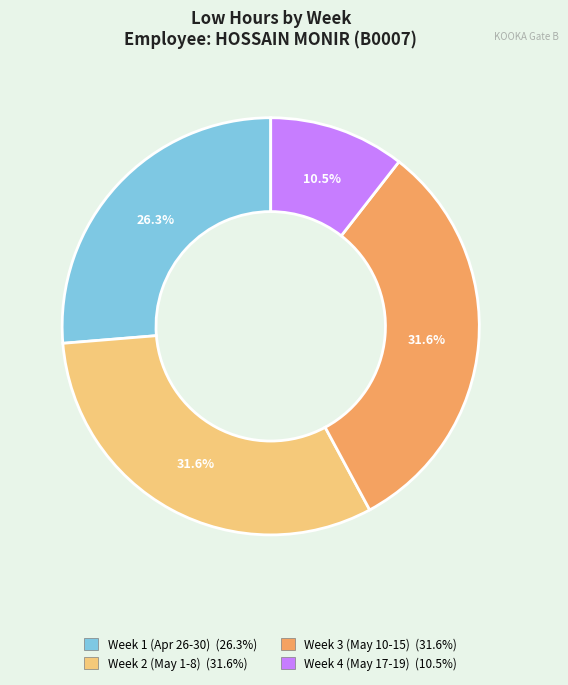

What portion of the pie excludes Week 4 (May 17-19) (10.5%)?

89.5%